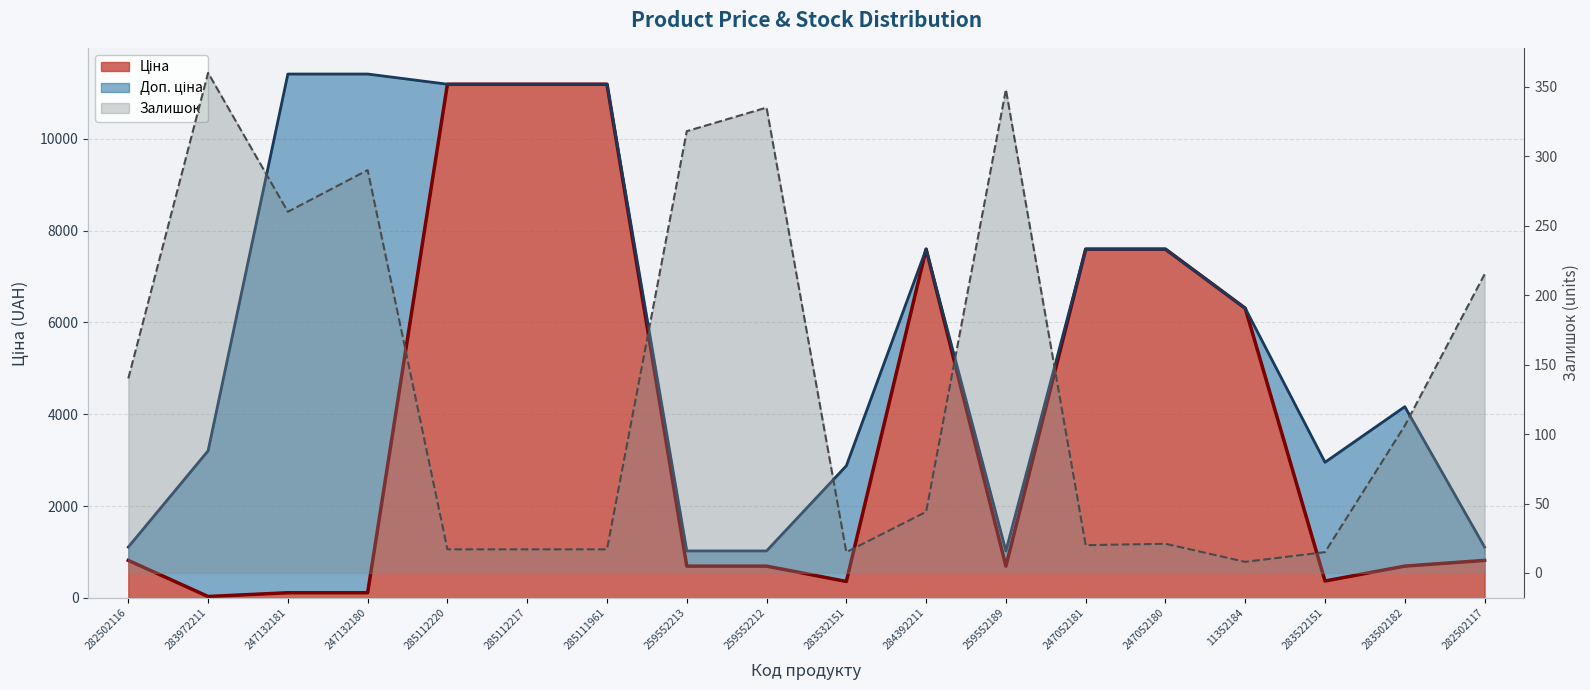

At which label is Доп. ціна closest to 6217?

11352184